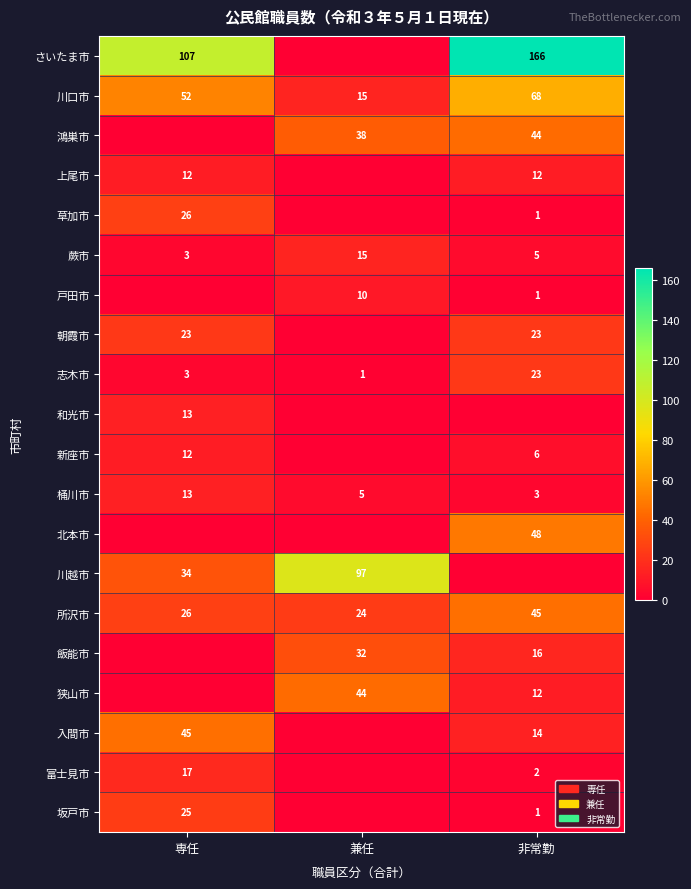

Count the number of data series in this chart.

20